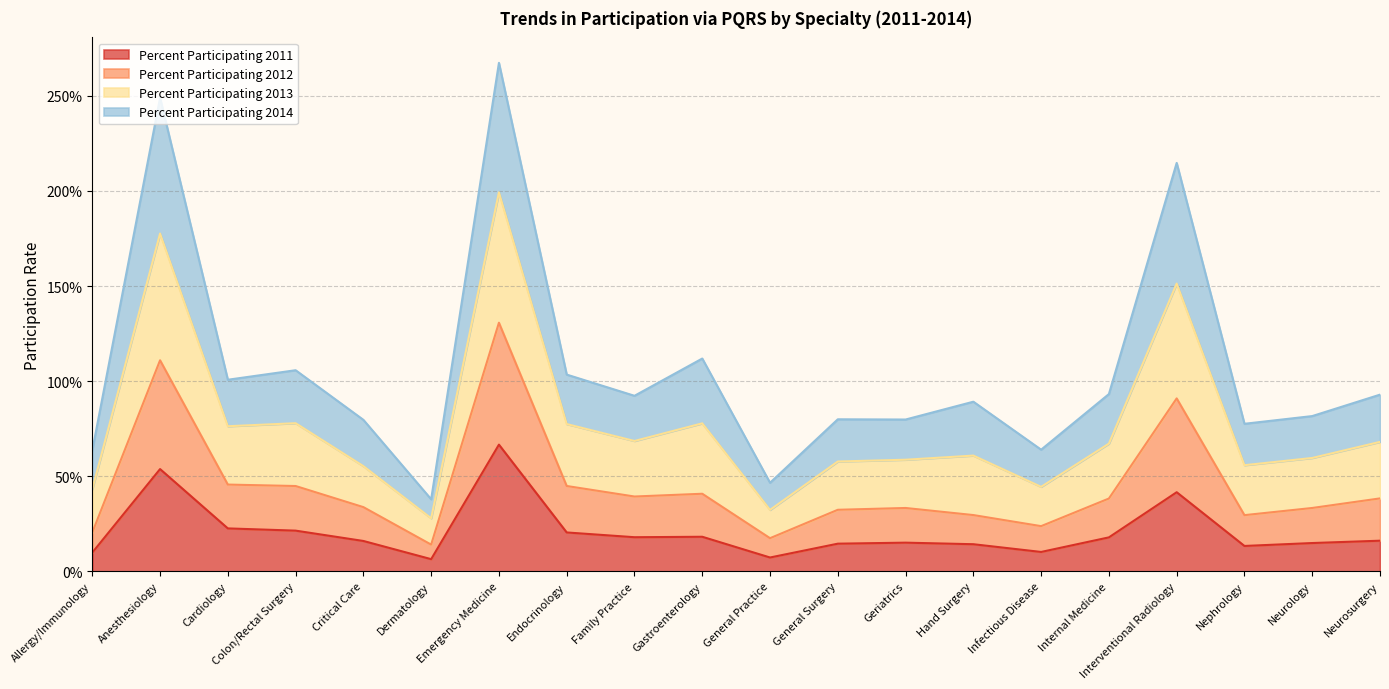

Count the Percent Participating 2011 values in the range 0 to 1.

20